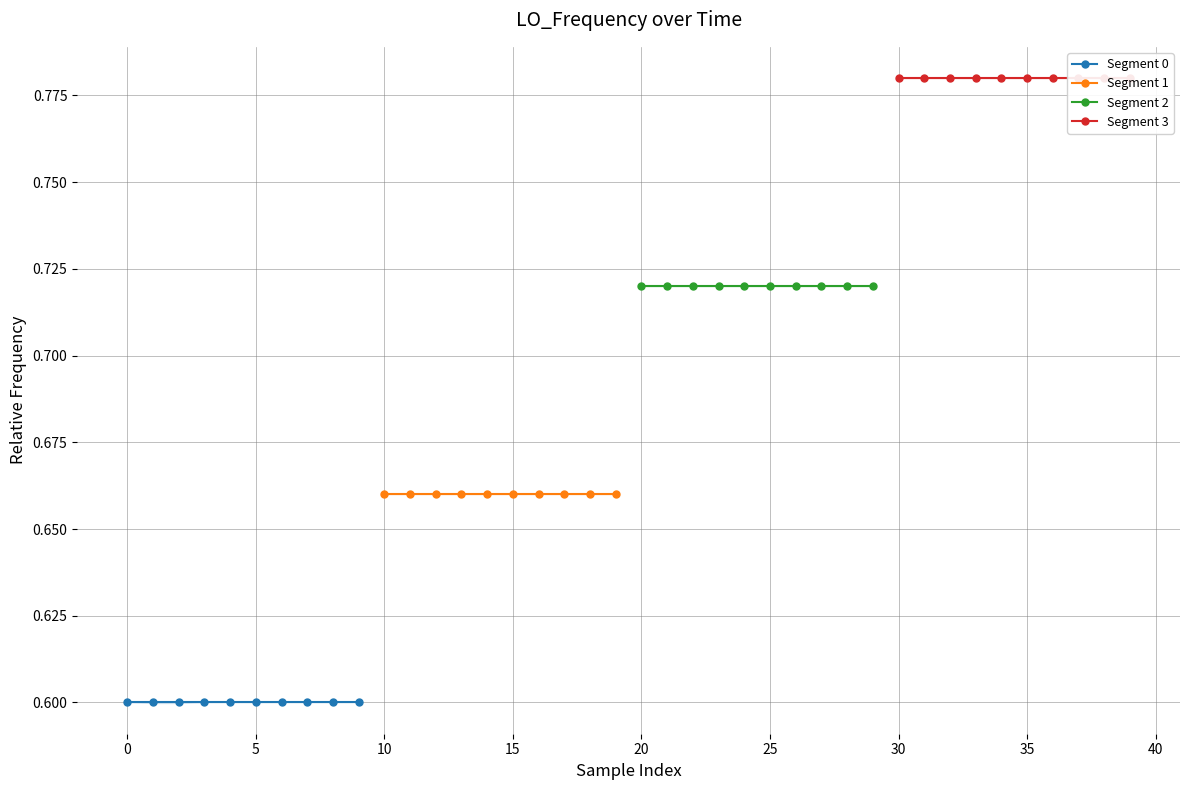

Which series has the widest spread of values?

Segment 3